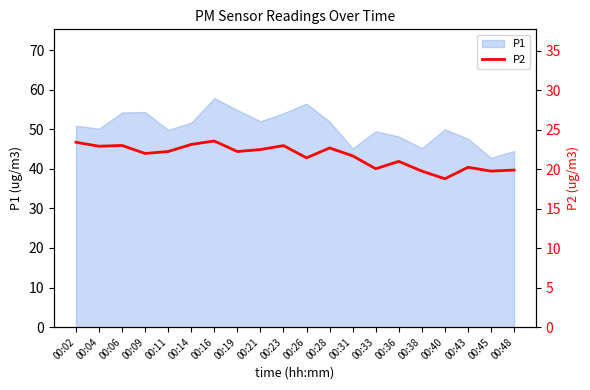

What is the maximum value for P1?

57.9